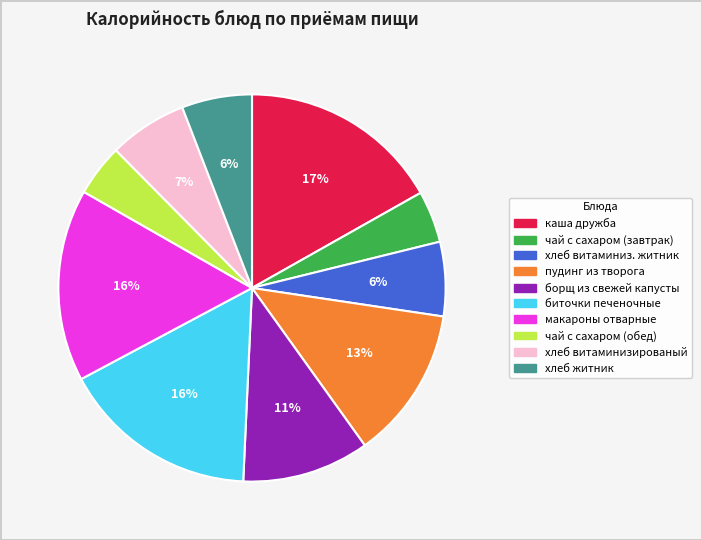

Is there a majority slice in this chart?

No